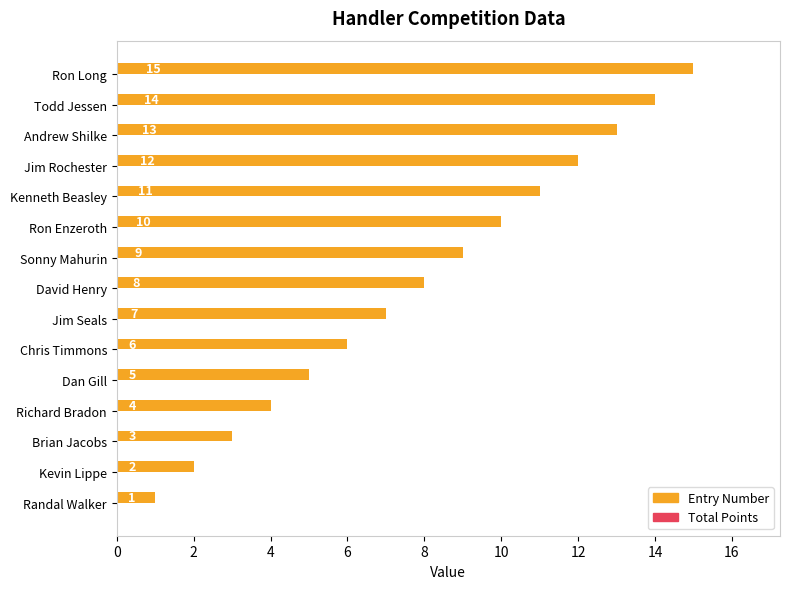

The value at Chris Timmons is 10. True or false?

False